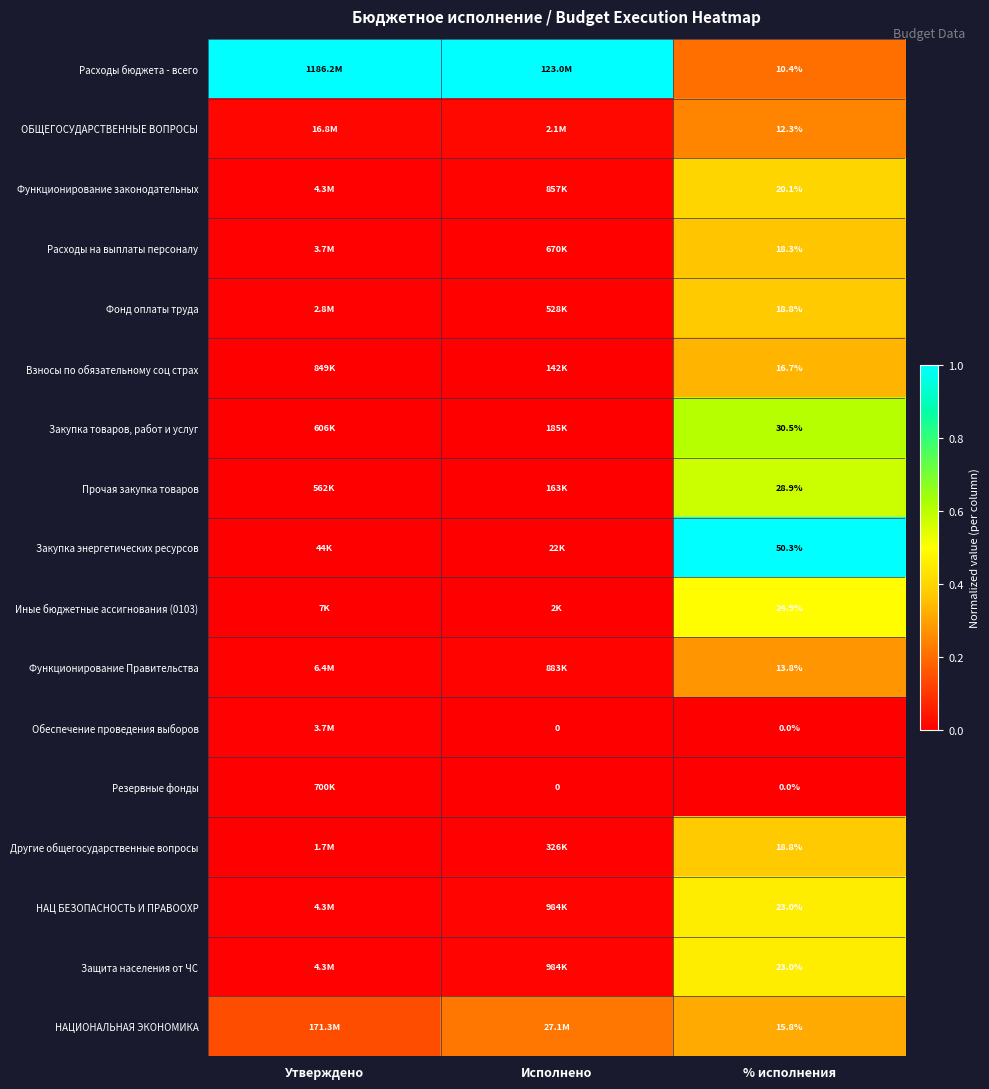

At how many categories does at least one series exceed 0?

3